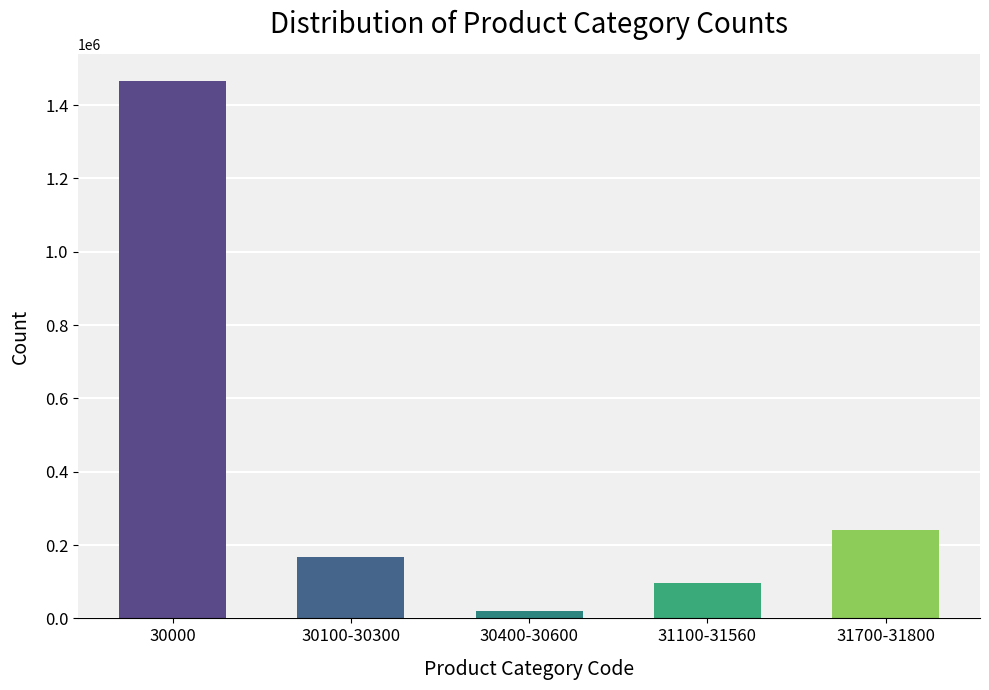

What is the greatest value displayed?

1466128